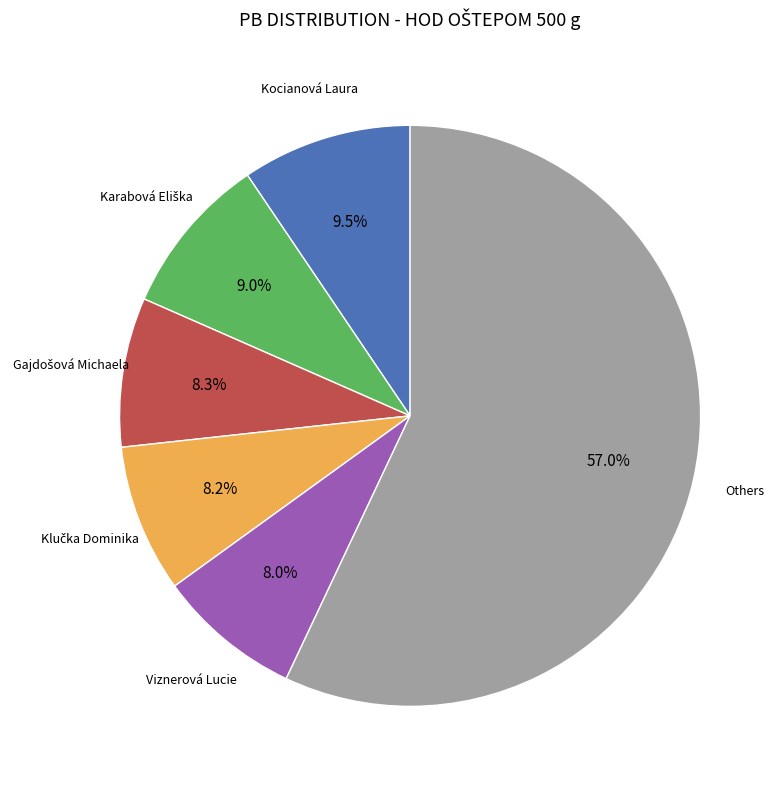

Is there a majority slice in this chart?

Yes